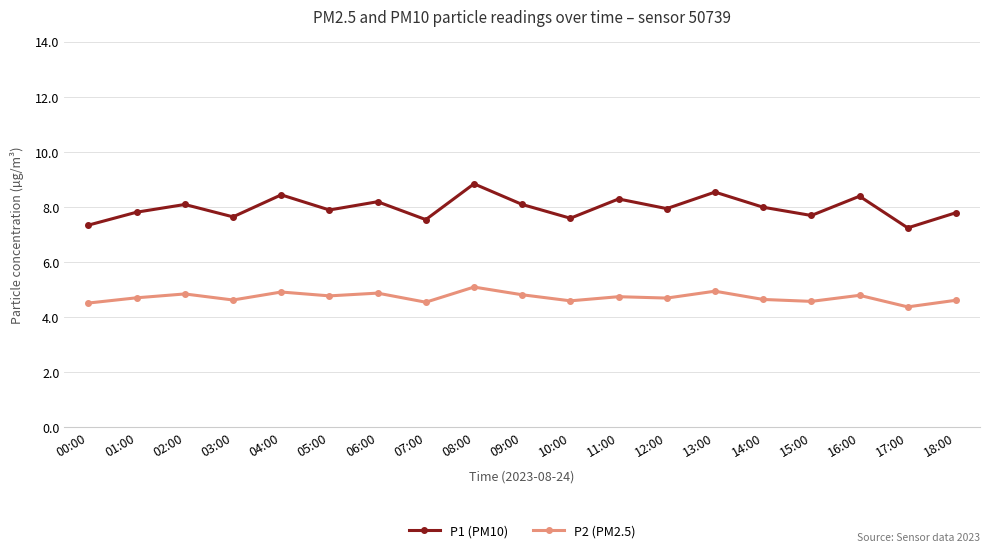

Is this an area chart (filled region under the line)?

No